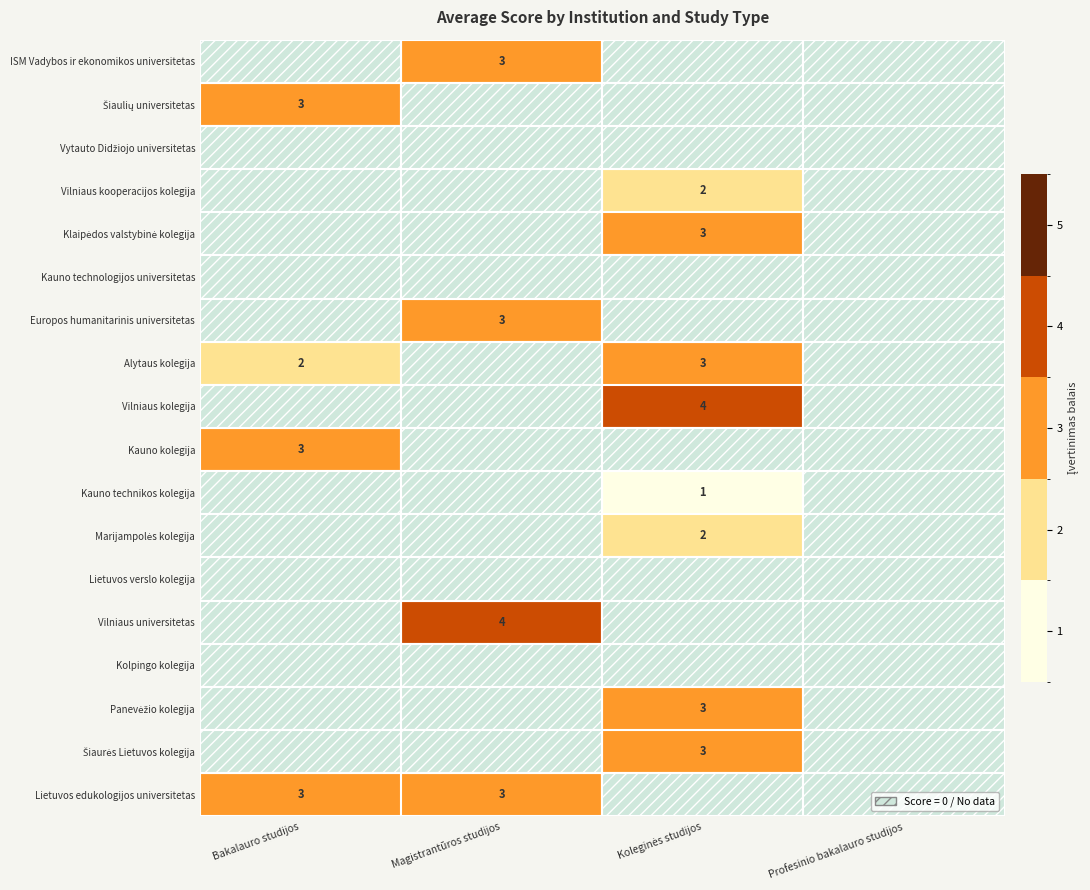

The Alytaus kolegija series shows 2 at Bakalauro studijos. True or false?

True